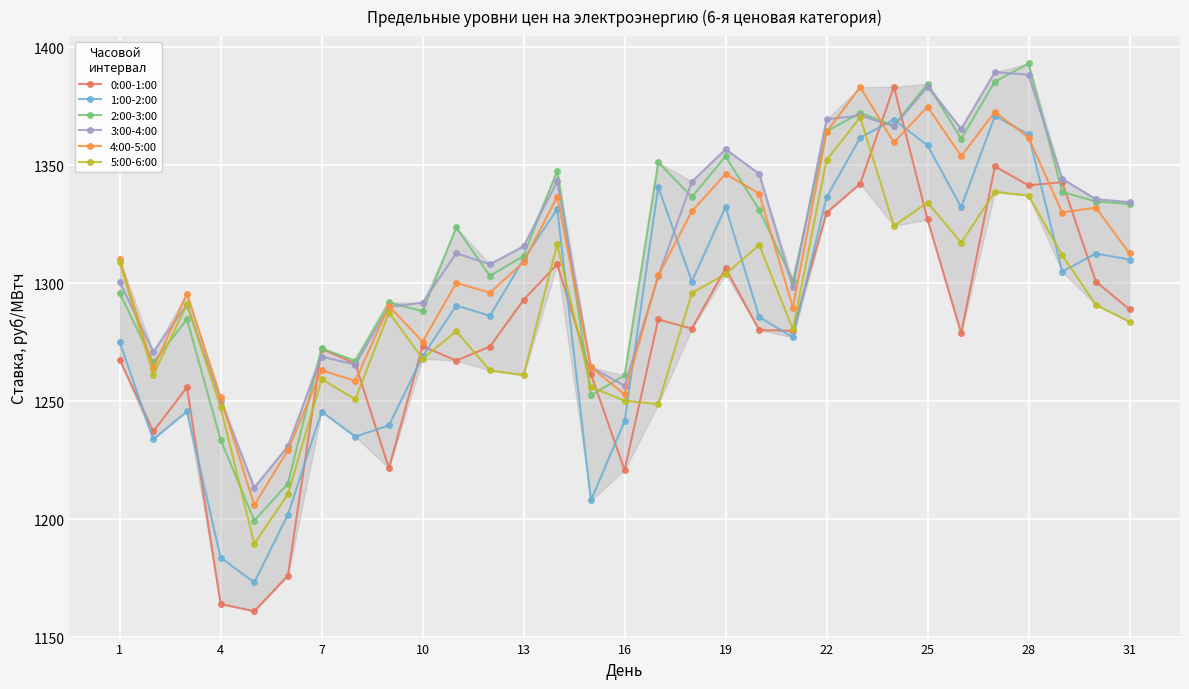

What is the value of the 0:00-1:00 point at the 27th from the left?

1349.6